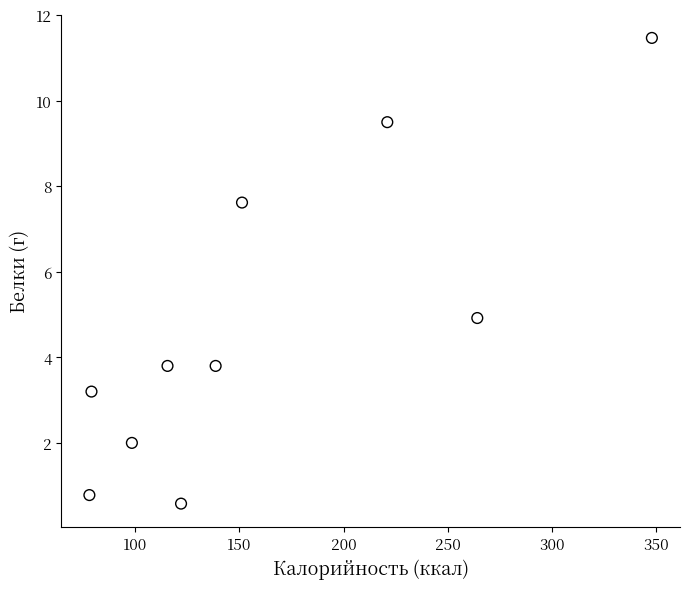

What is the range of X values (max minus min)?

270.0